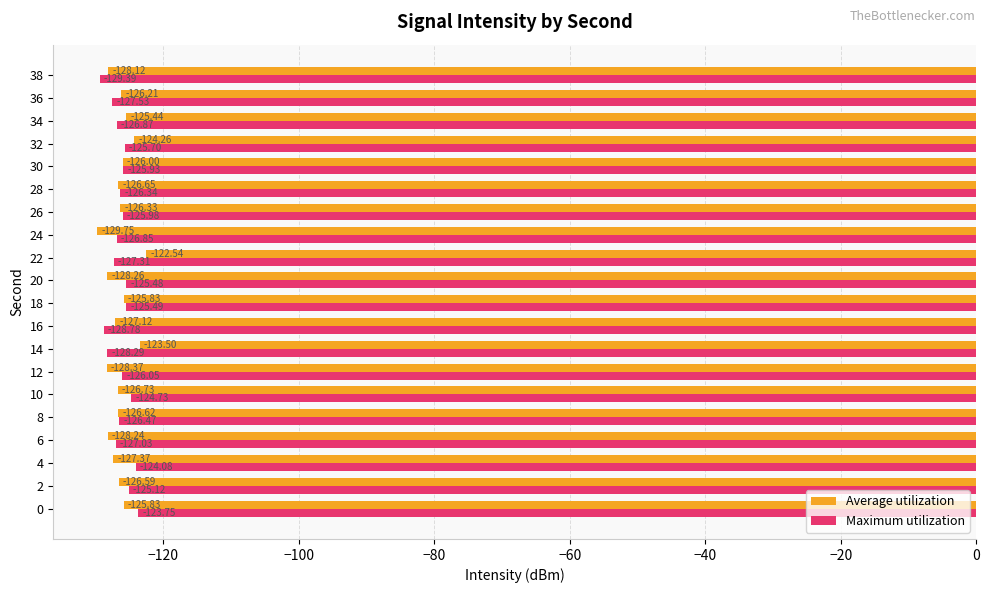

What is the difference between the highest and lowest values at 4?

3.3